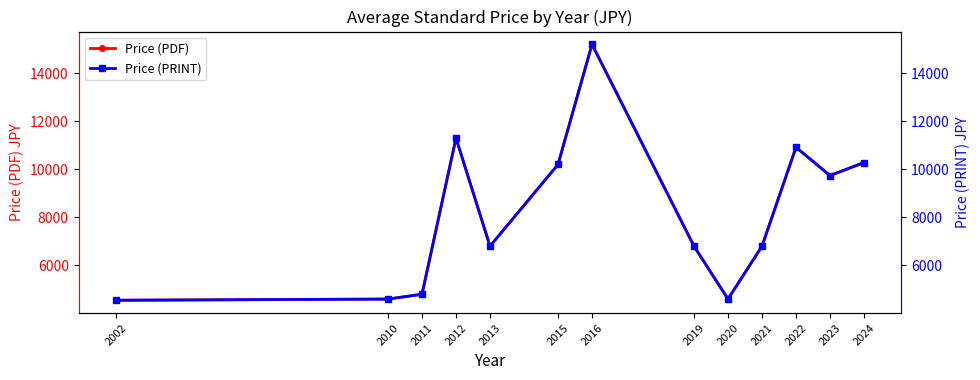

At which label does Price (PDF) reach its minimum?

2002